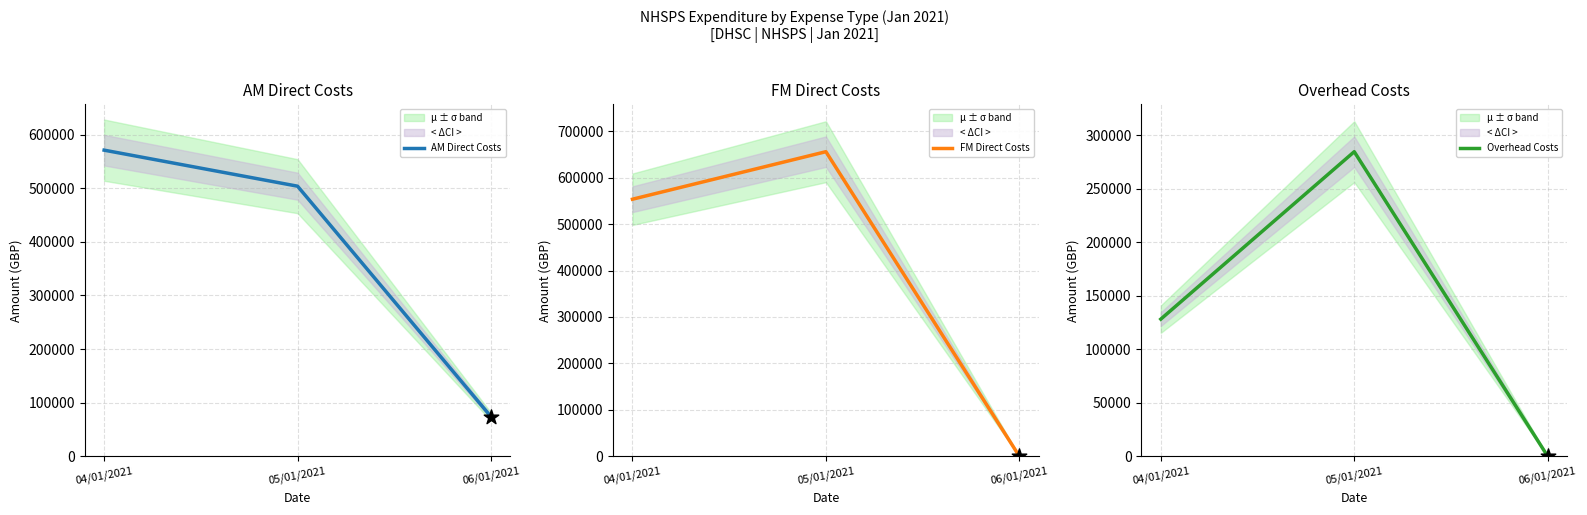

Which series has the widest spread of Y values?

FM Direct Costs